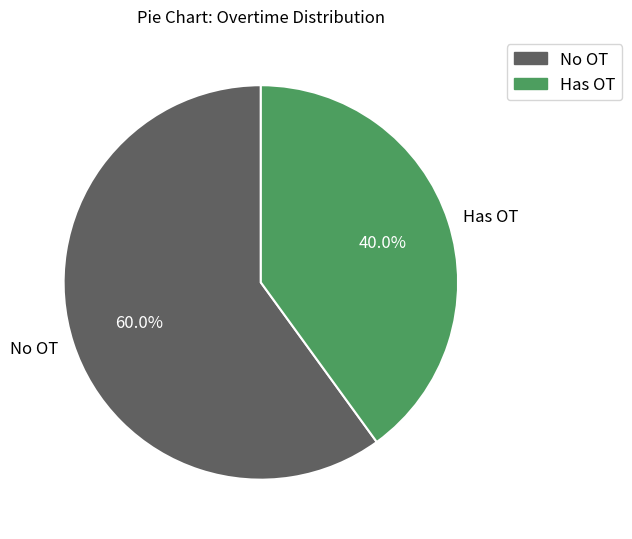

What is the ratio of the value at No OT to the value at Has OT?

1.5